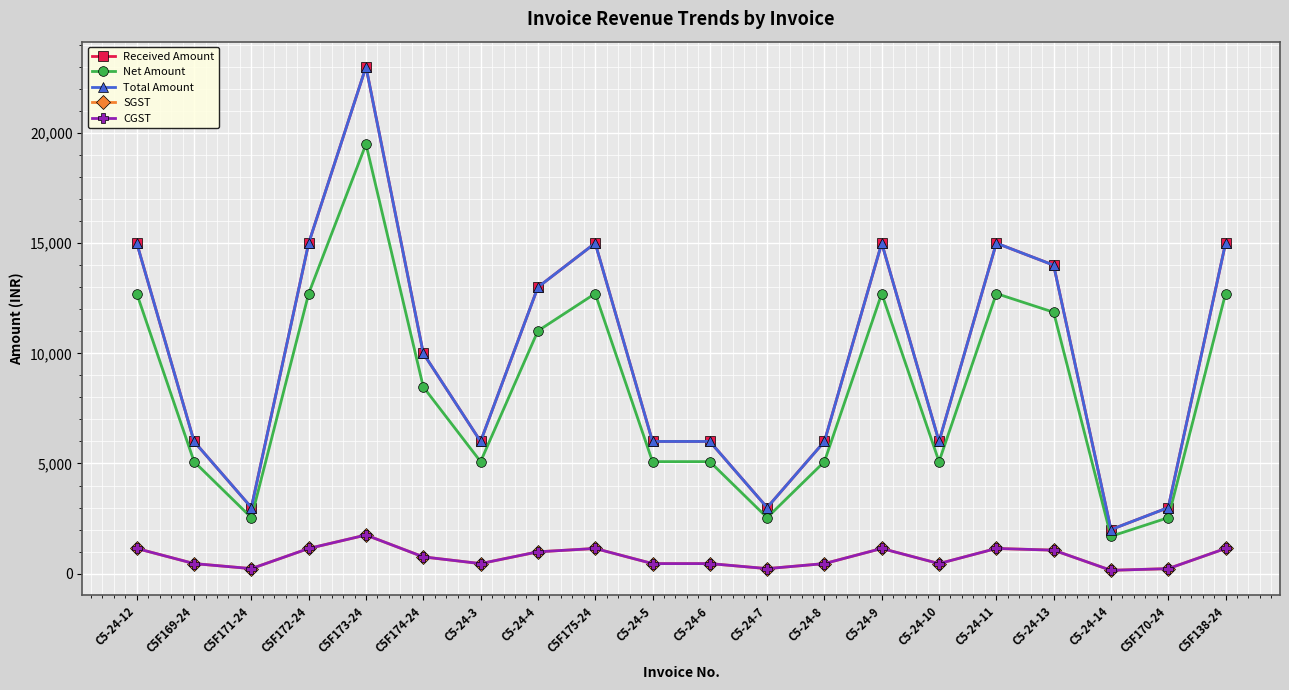

At which label is SGST closest to 953?

C5-24-4